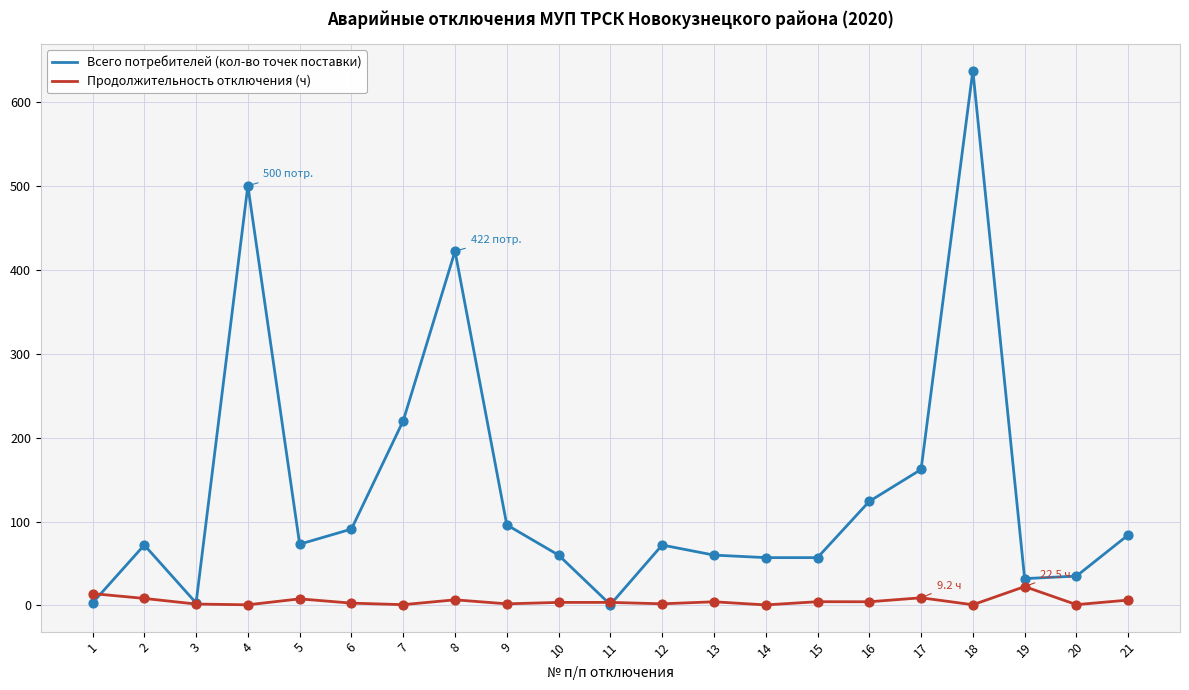

What are all the series names shown in the legend?

Всего потребителей (кол-во точек поставки), Продолжительность отключения (ч)